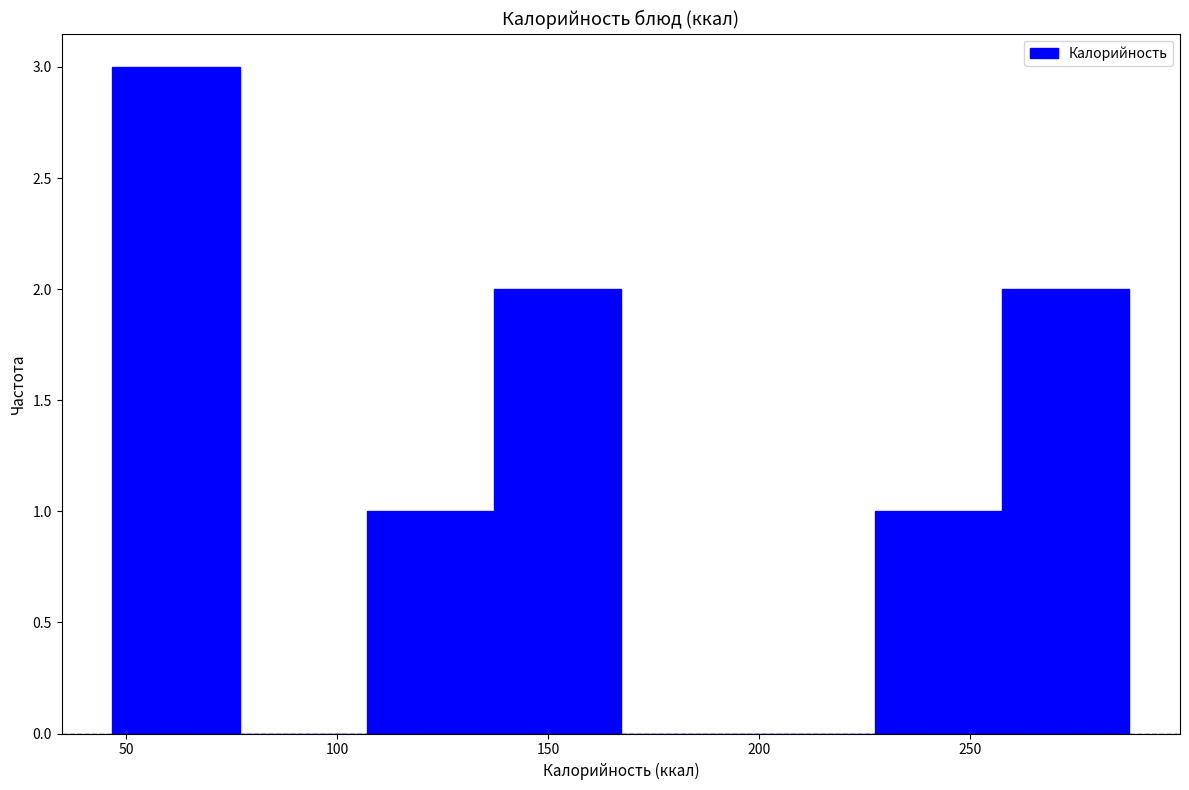

How tall is the bar that spans 105 to 135 on the x-axis? Neither the bar edges nor the heights are printed on the chart, so give them approximately, as read against the axes.

1